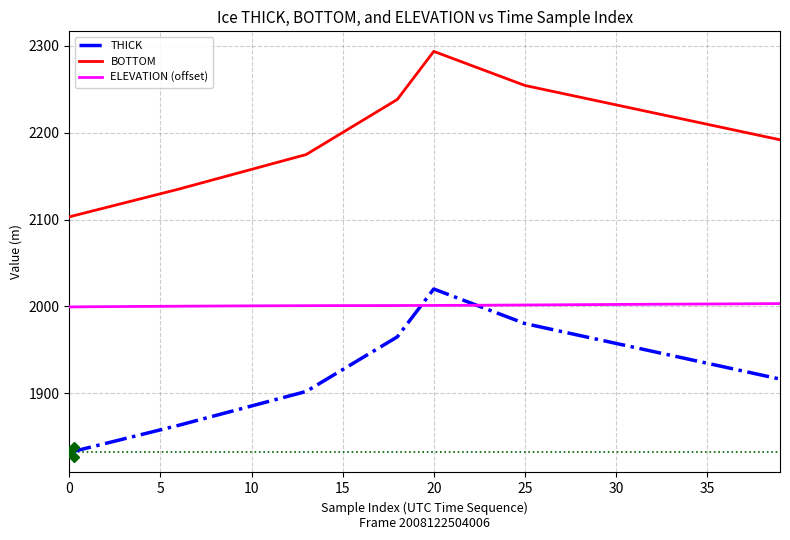

How many interior local peaks does the THICK series have?

1